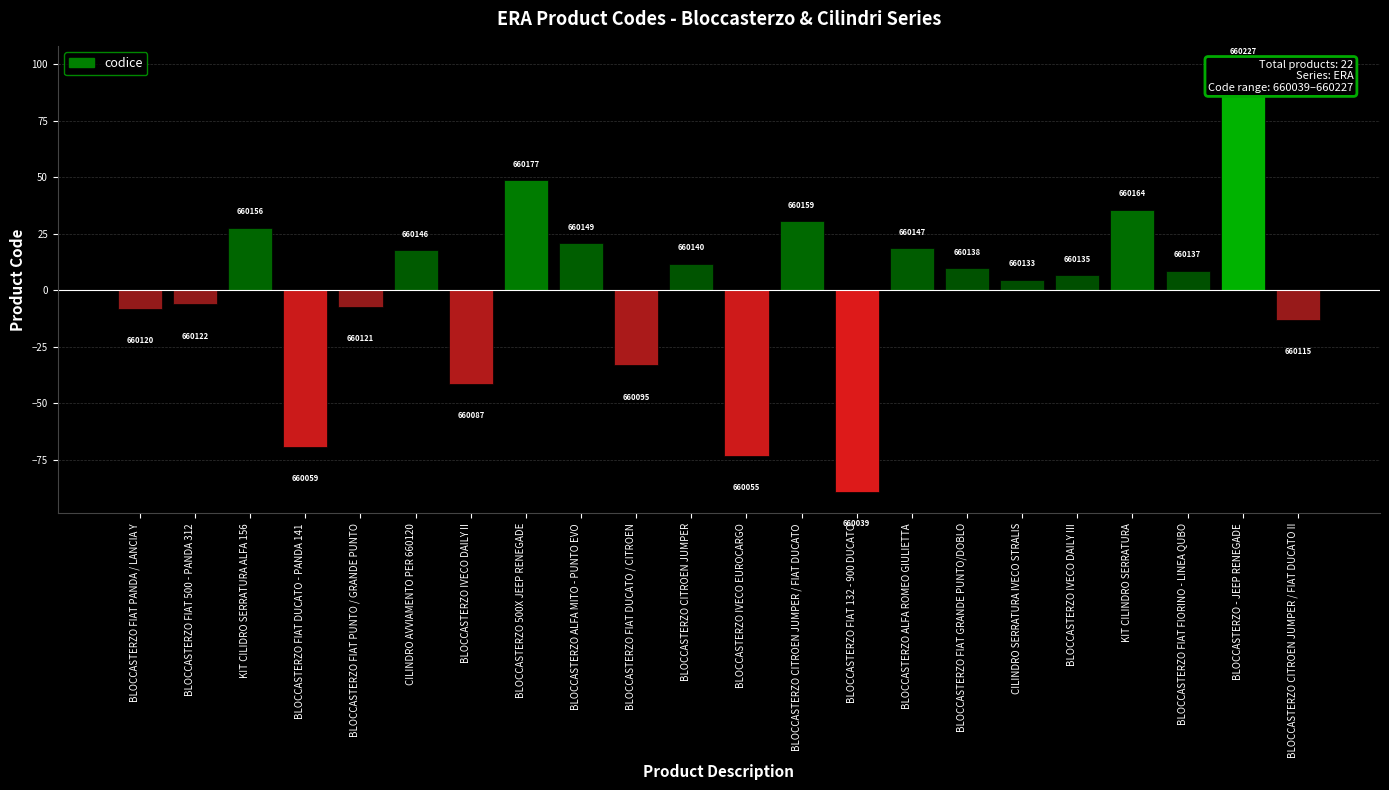

How many values are below 8?

11